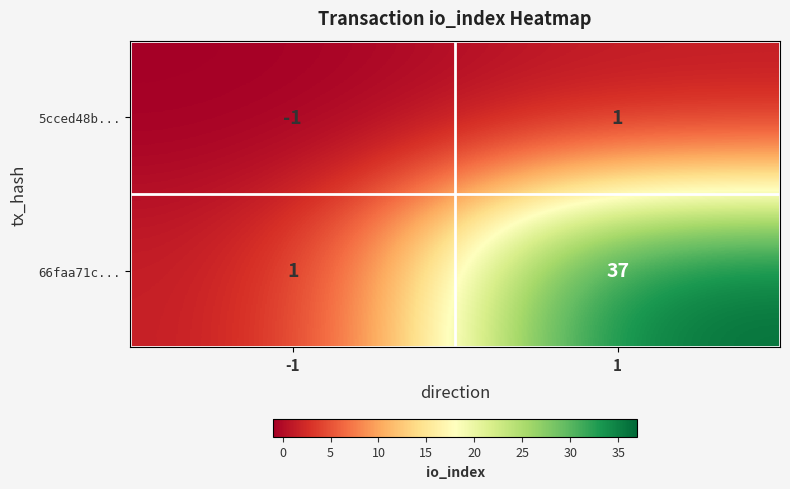

How many series are shown in this chart?

2